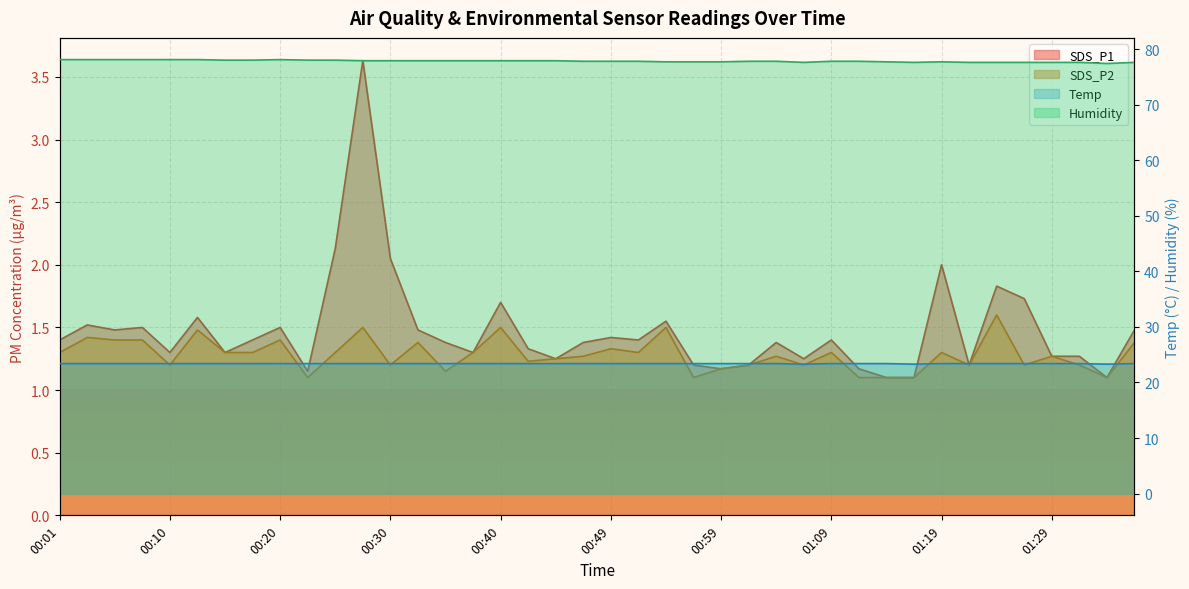

What position from the right is 00:03?

39